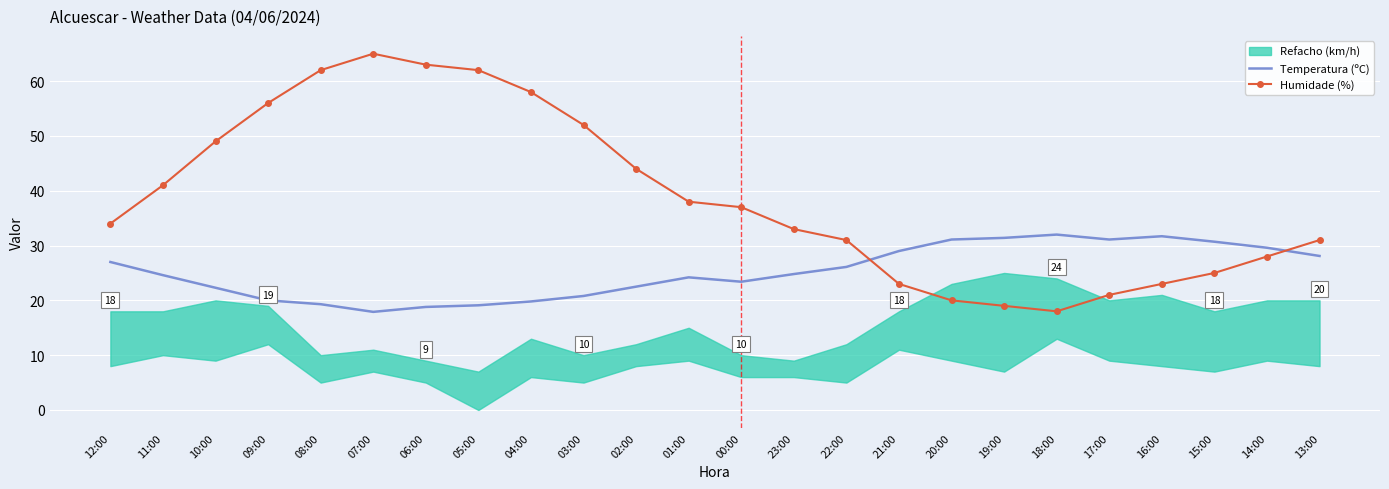

Between which two adjacent categories do Temperatura (ºC) and Humidade (%) first intersect?

22:00 and 21:00